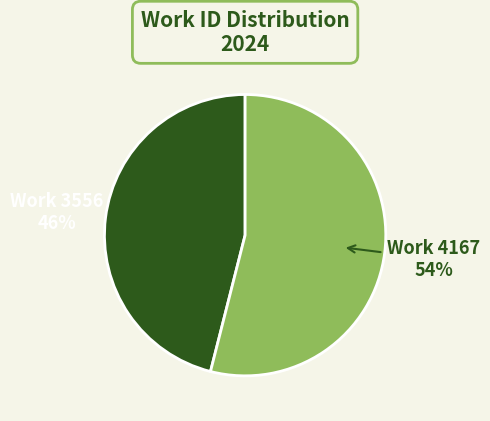

Does any single category account for the majority?

Yes